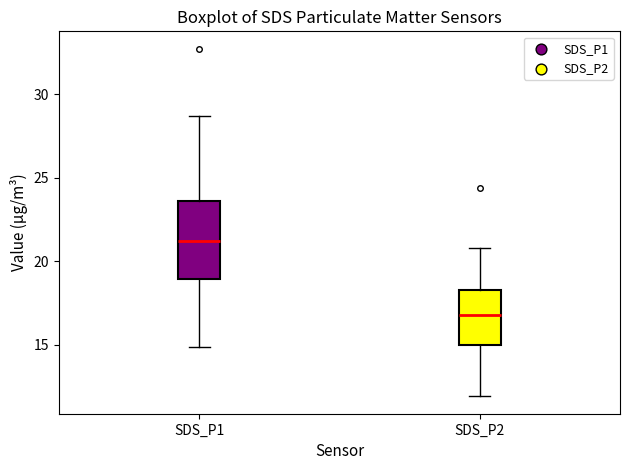

Where does the upper whisker of the box for SDS_P1 end on the y-axis? The values are not printed on the chart, so give them approximately, as read against the axis.

28.5